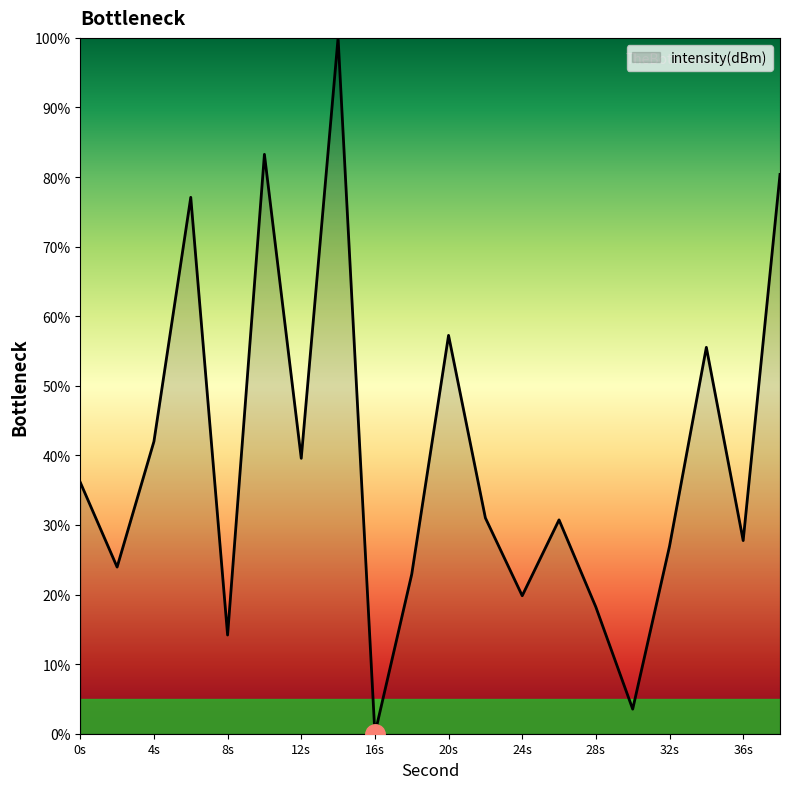

What is the difference between the maximum and minimum values?

100.0